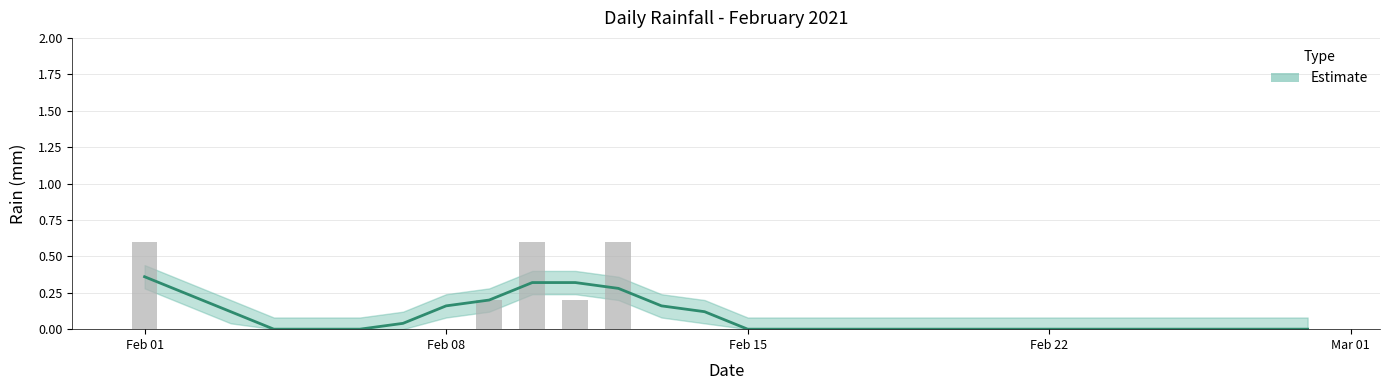

The chart shows a value of 0.4 at 2021-02-12. True or false?

False